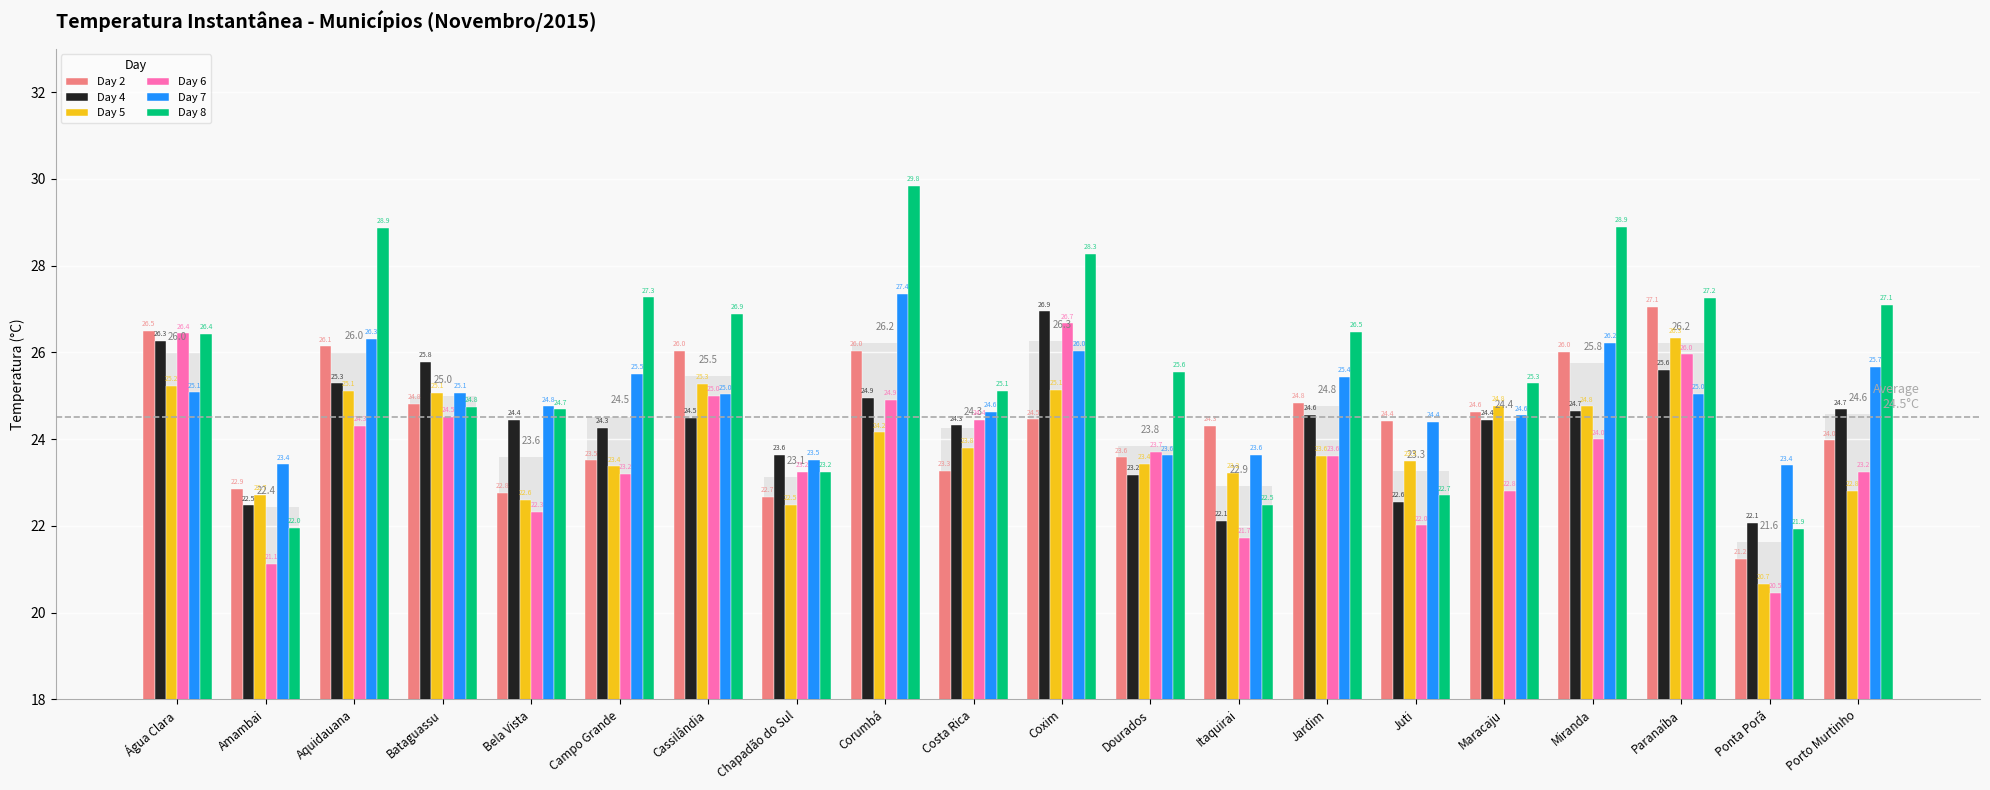

How many bars are there in each group?

6